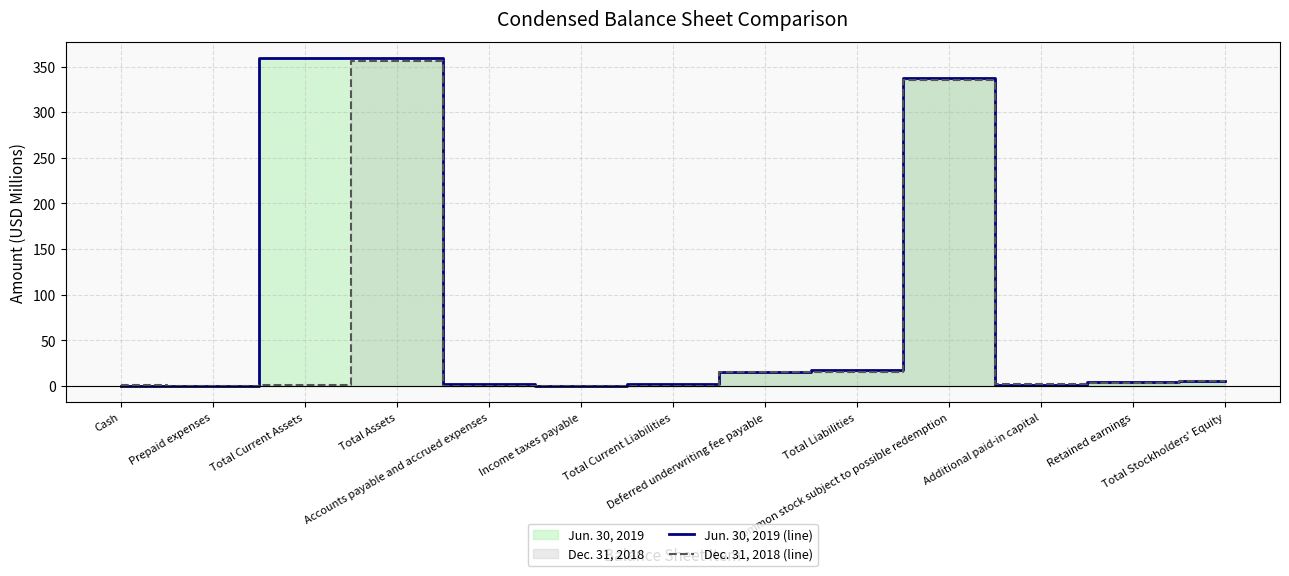

Between which two adjacent categories do Dec. 31, 2018 (line) and Jun. 30, 2019 (line) first intersect?

Cash and Prepaid expenses